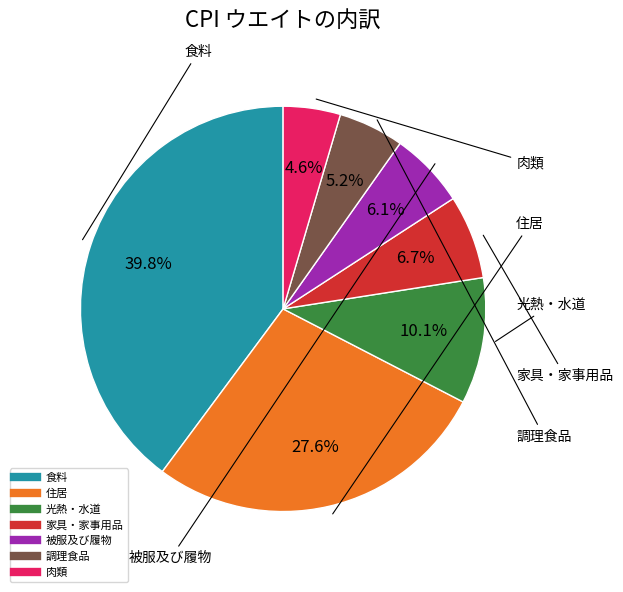

The 食料 slice represents 40% of the pie. True or false?

True